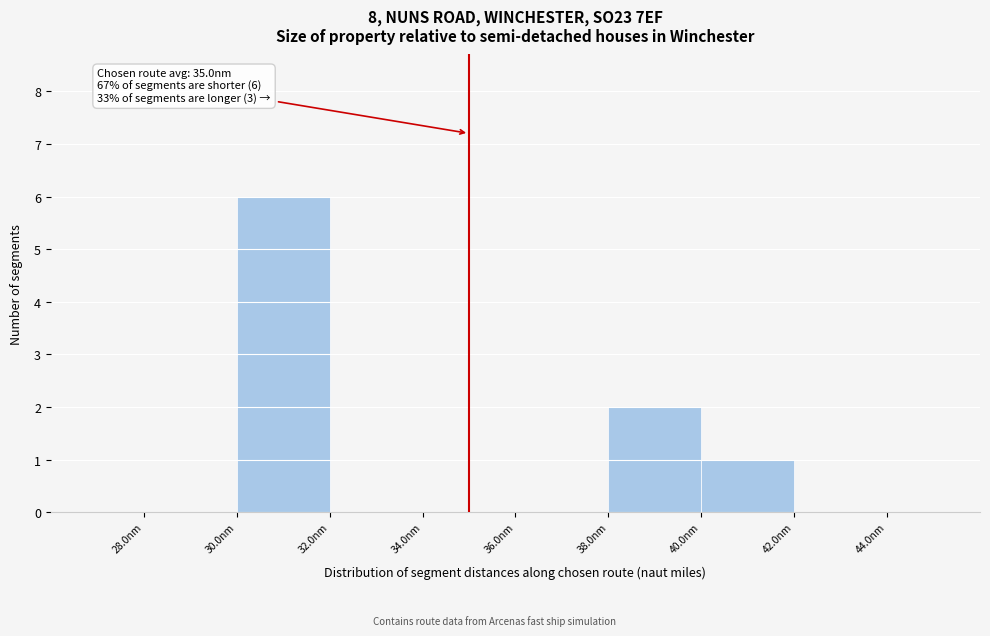

Which range on the x-axis has the tallest bar?

30 to 32